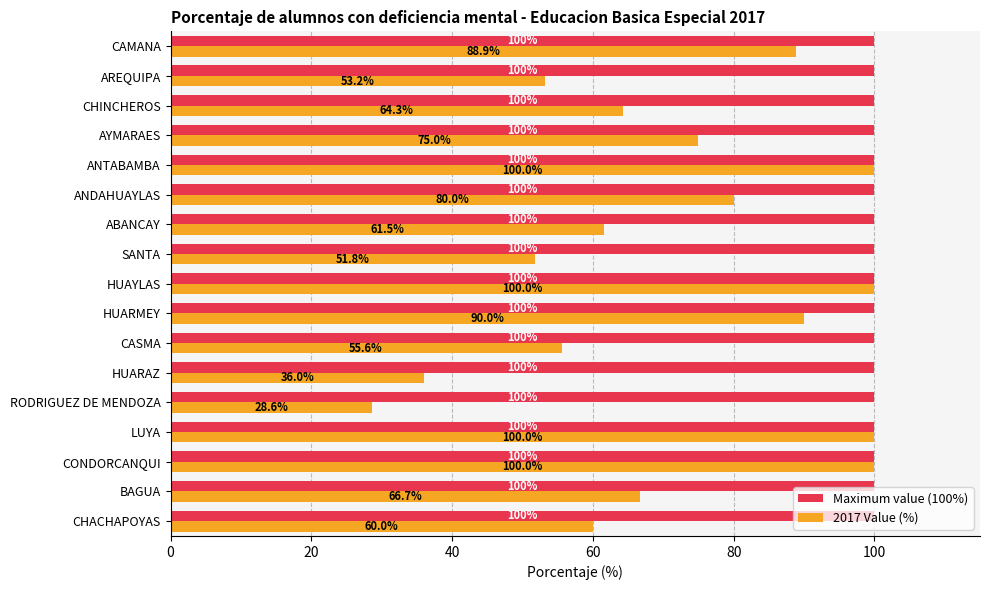

Which series has the largest range (max minus min)?

2017 Value (%)